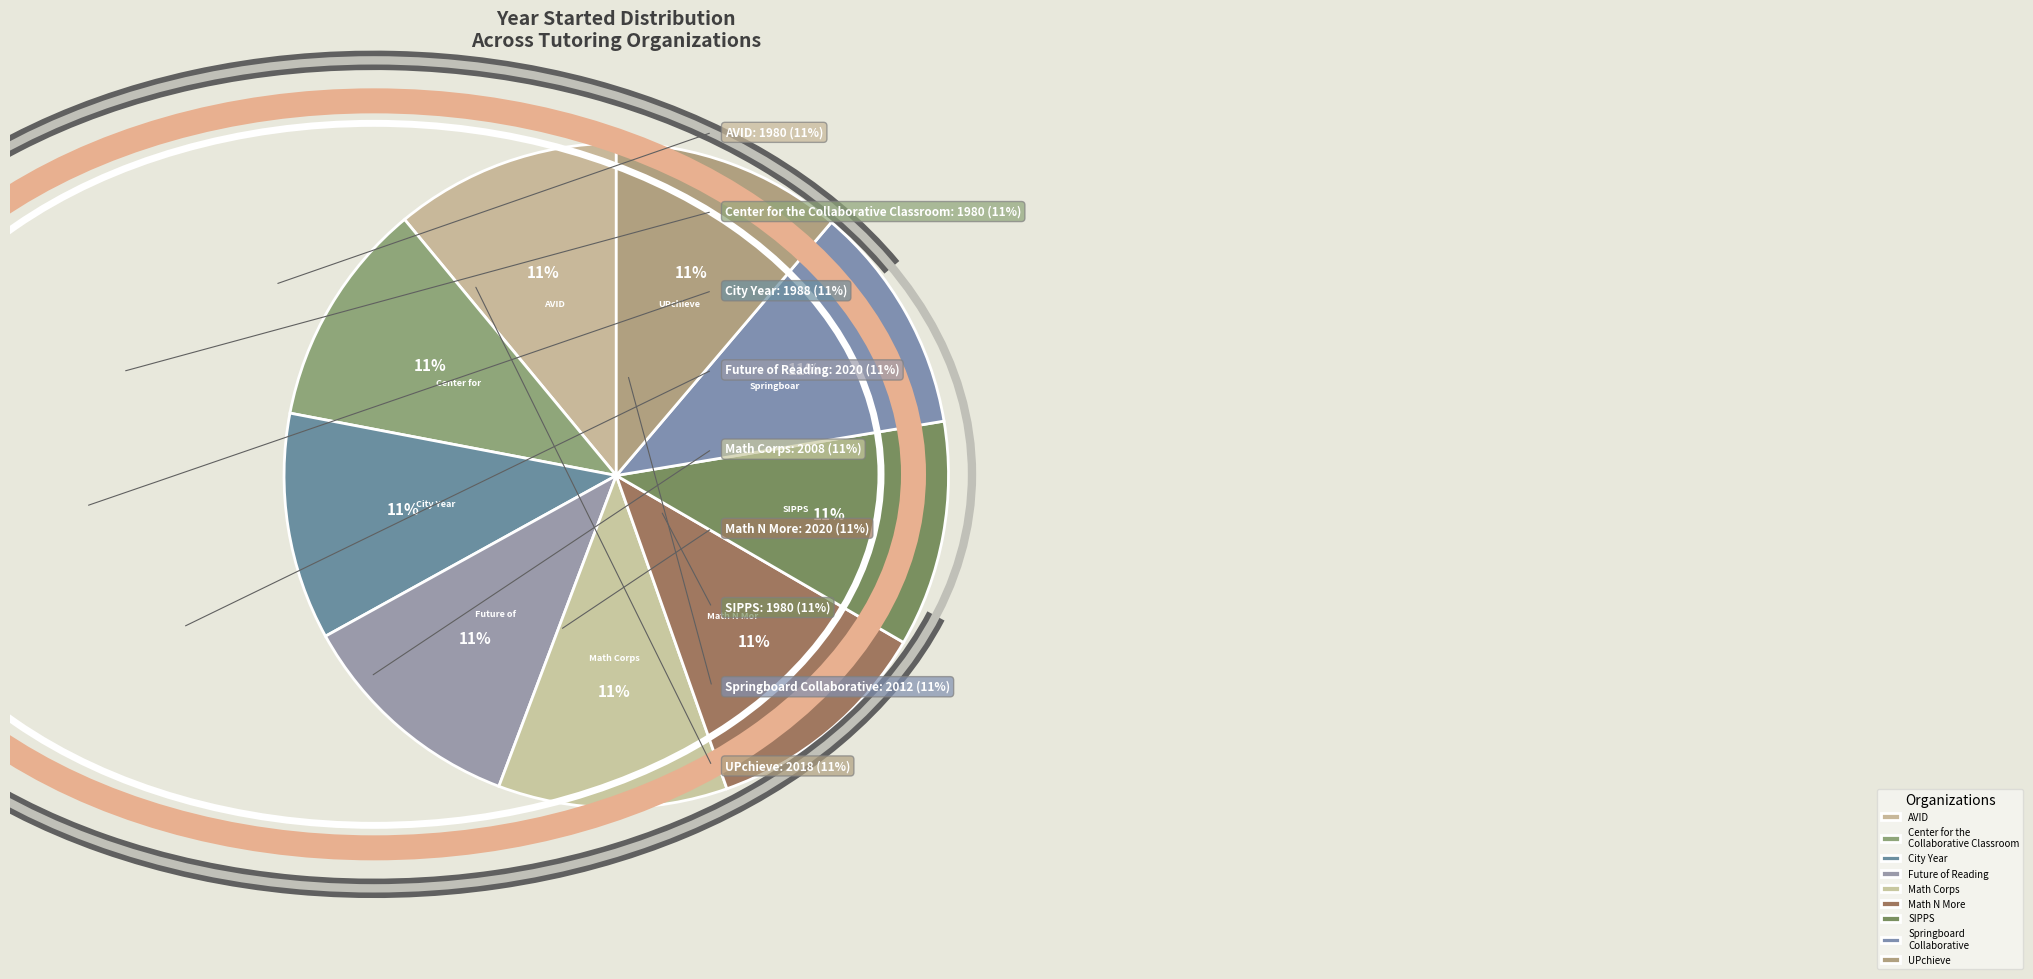

How many segments does this pie chart have?

9